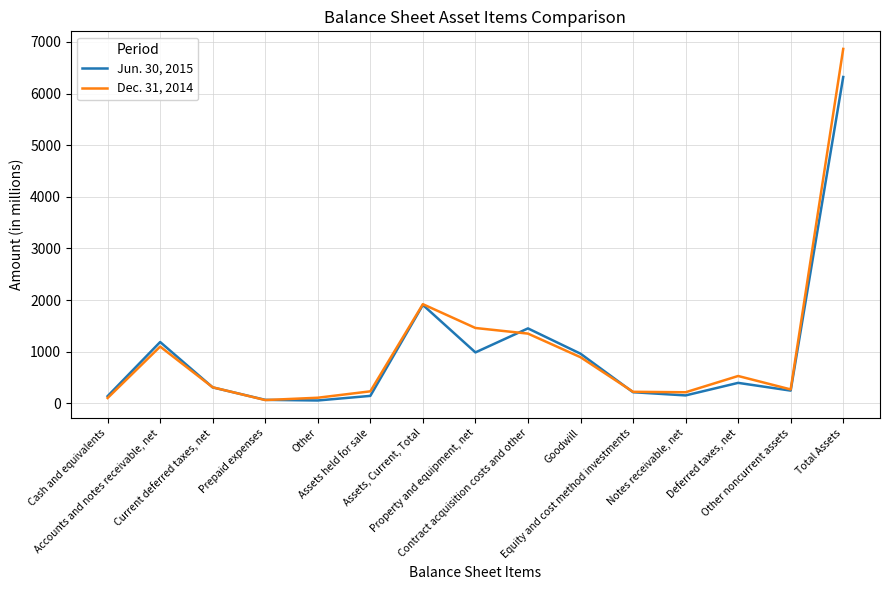

Rank the series by their maximum value, from lowest to highest.

Jun. 30, 2015, Dec. 31, 2014